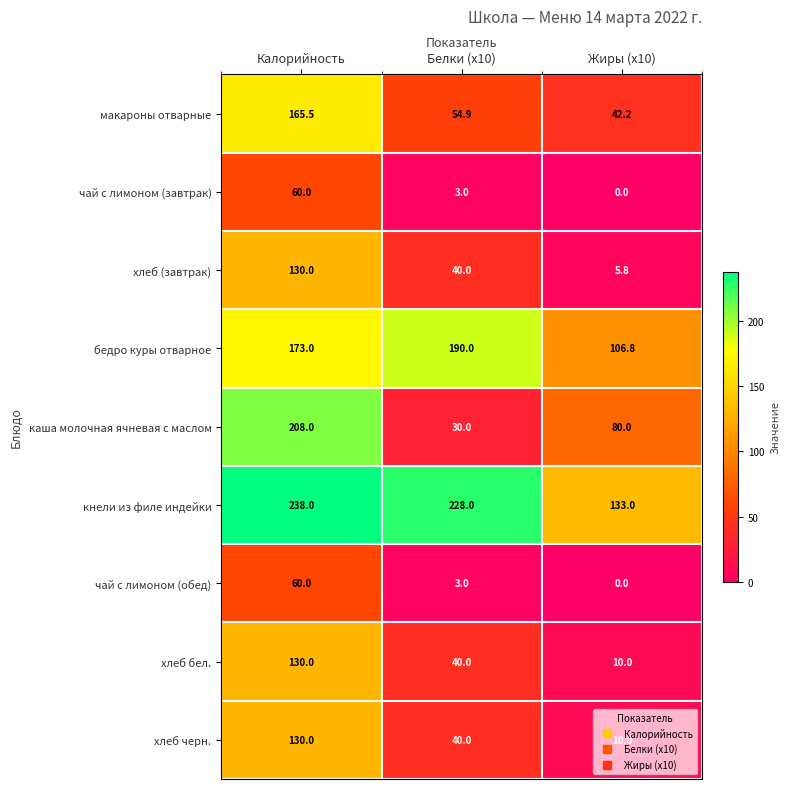

What is the greatest value displayed?

238.0